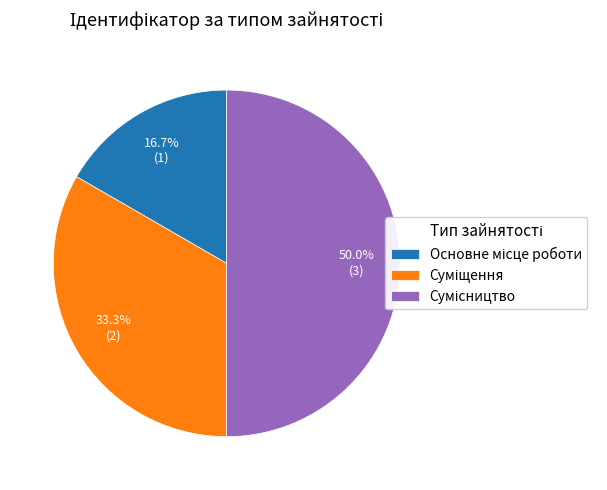

Count the number of slices in the pie.

3